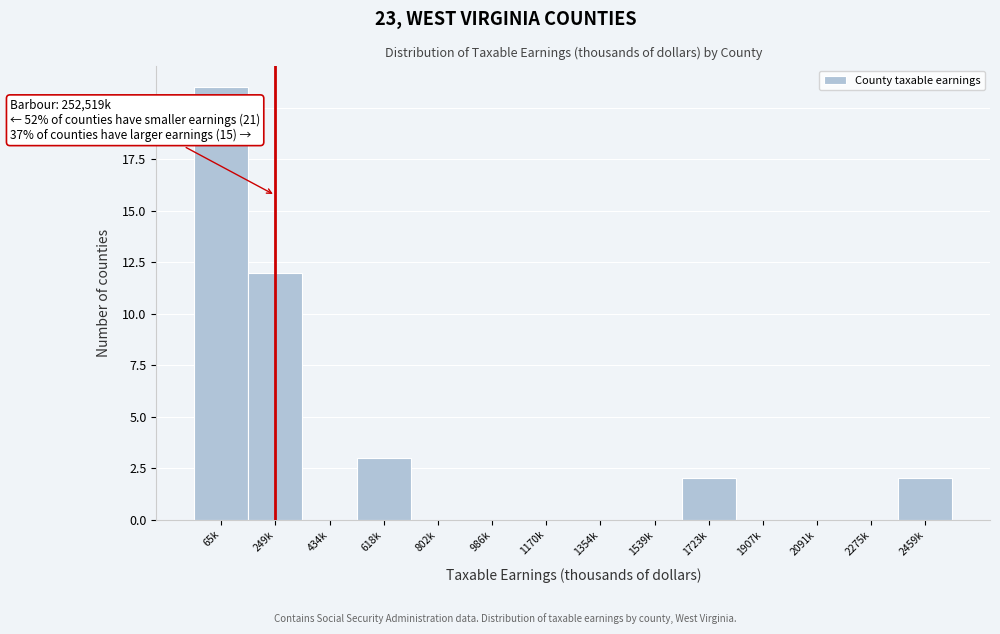

Reading right to left, what are all the values shown in this chart?

2459k=2	2275k=0	2091k=0	1907k=0	1723k=2	1539k=0	1354k=0	1170k=0	986k=0	802k=0	618k=3	434k=0	249k=12	65k=21